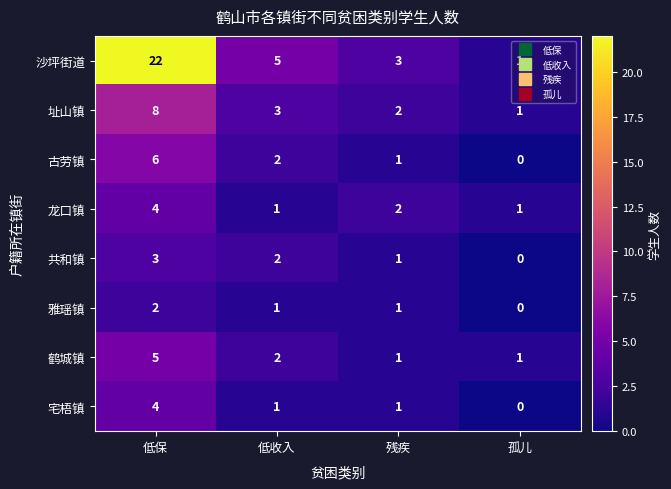

What is the difference between the highest and lowest values at 残疾?

2